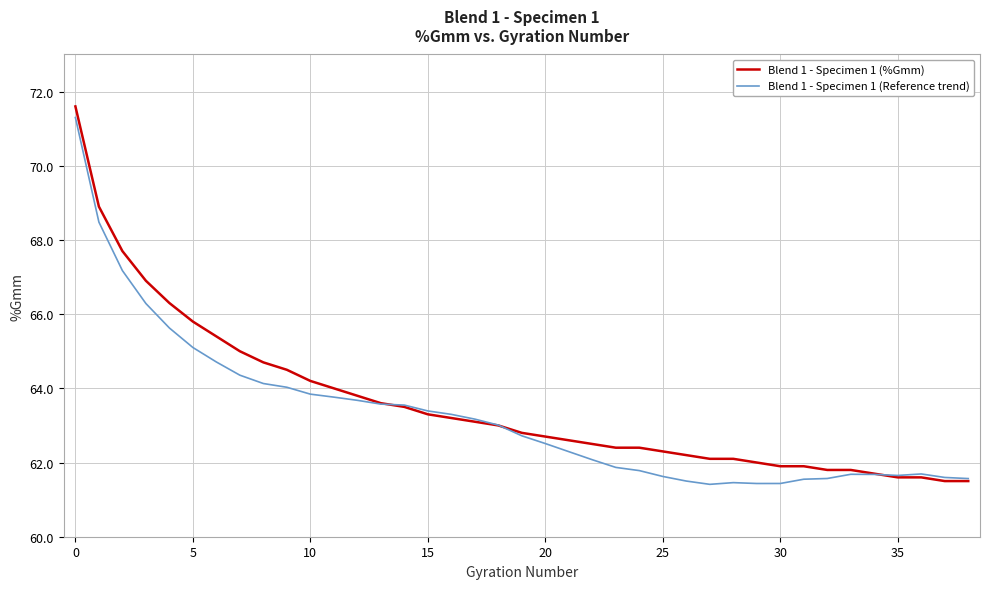

What is the minimum value shown in the chart?

61.4